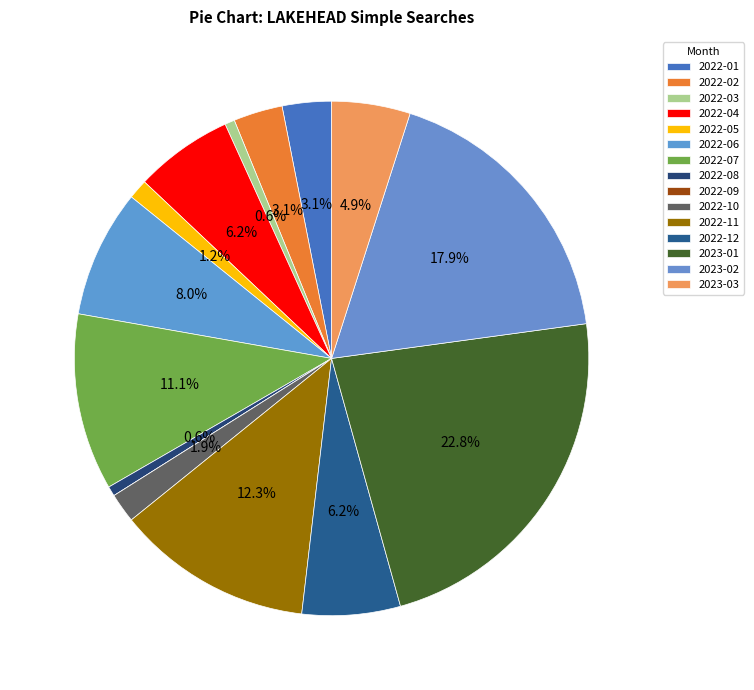

Which has a higher value, 2022-01 or 2022-02?

2022-01